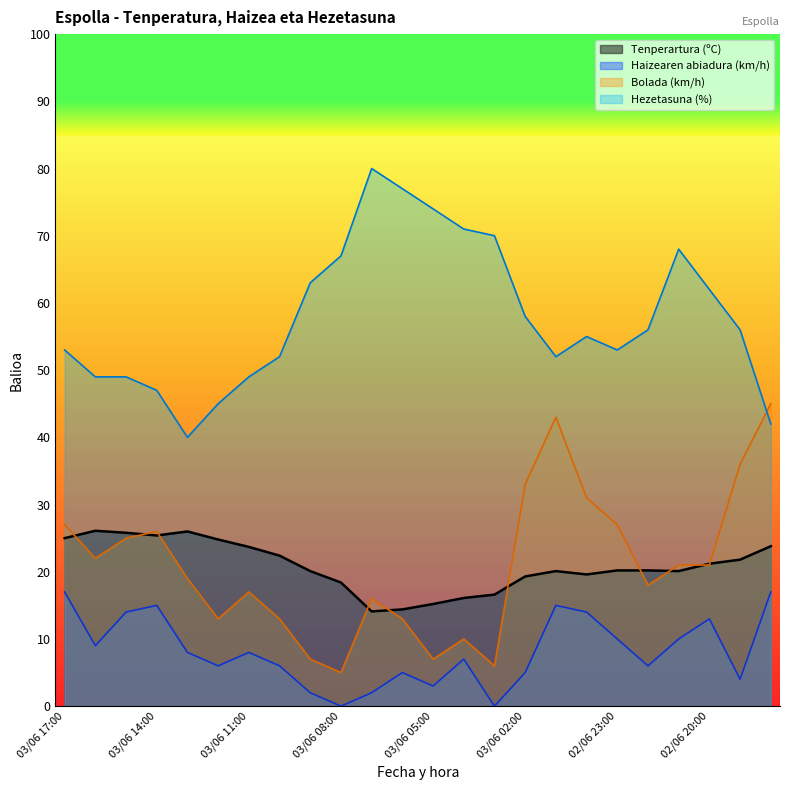

What is the sum of all Bolada (km/h) values?

501.0